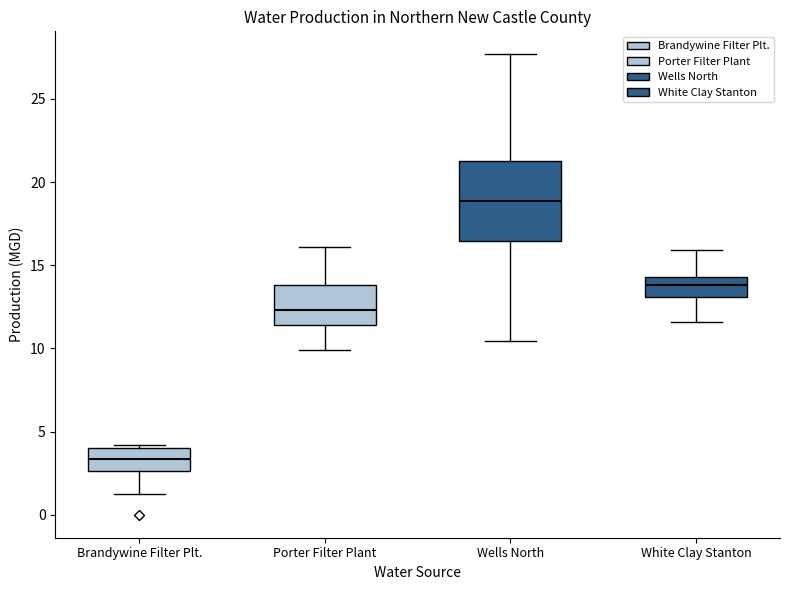

Where does the median line of the box for White Clay Stanton sit on the y-axis? The values are not printed on the chart, so give them approximately, as read against the axis.

14.0